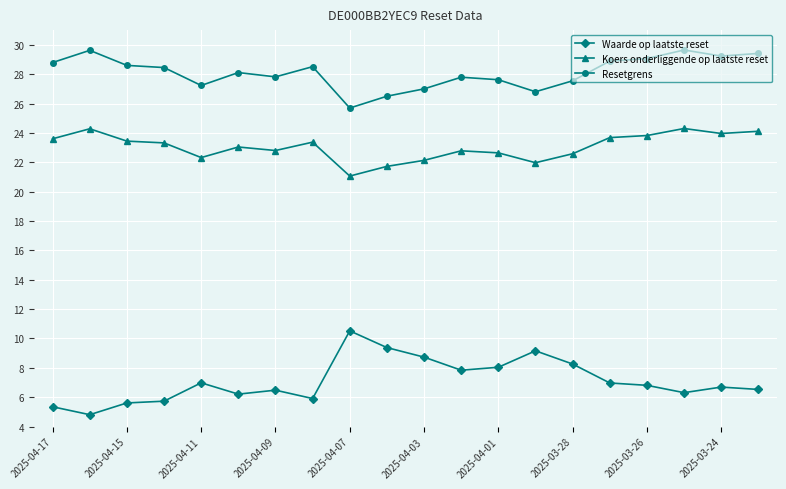

How many lines are shown in the chart?

3